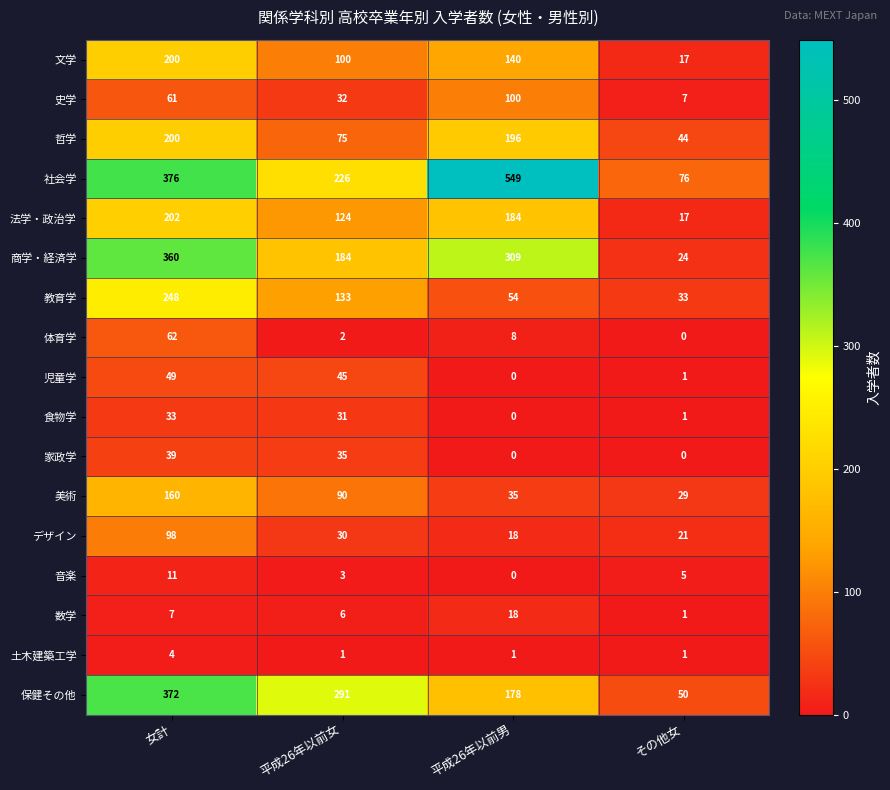

What is the total value across all series at その他女?

327